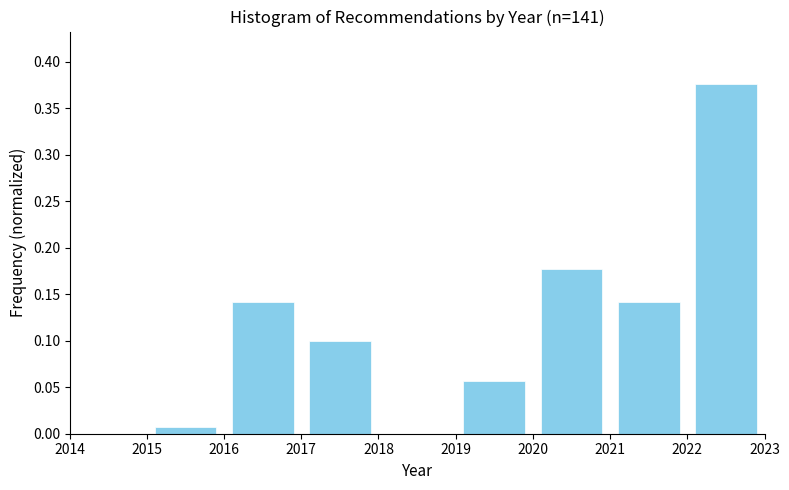

Reading left to right, list every bar in this chart as the range it spans on the x-axis followed by its height. The values are not printed on the chart, so give them approximately, as read against the axis.

2015 to 2016: 0.005
2016 to 2017: 0.140
2017 to 2018: 0.100
2018 to 2019: 0
2019 to 2020: 0.055
2020 to 2021: 0.175
2021 to 2022: 0.140
2022 to 2023: 0.375